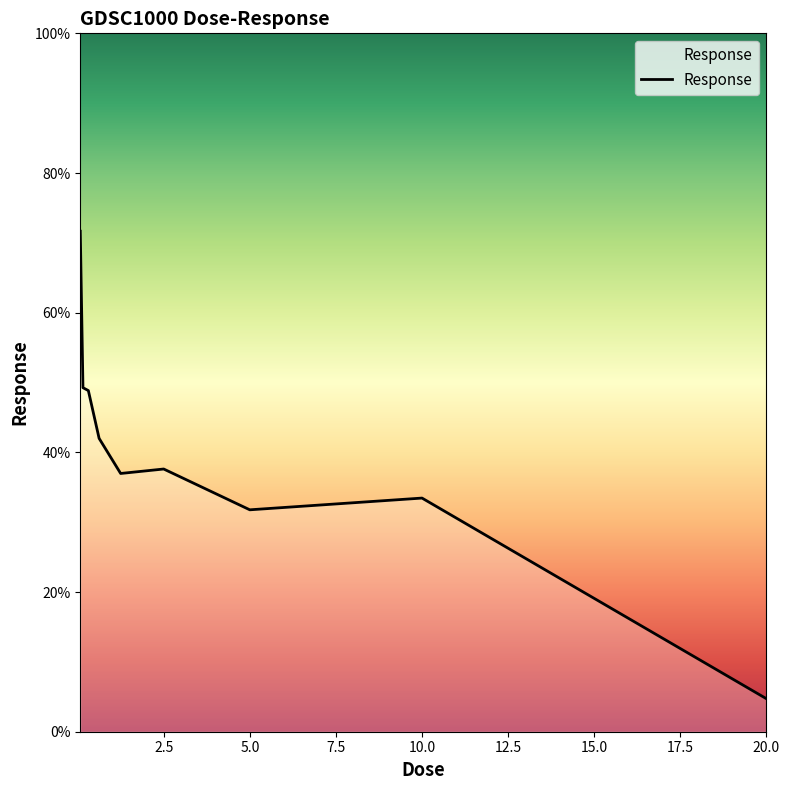

What is the difference between the maximum and minimum values?

66.9